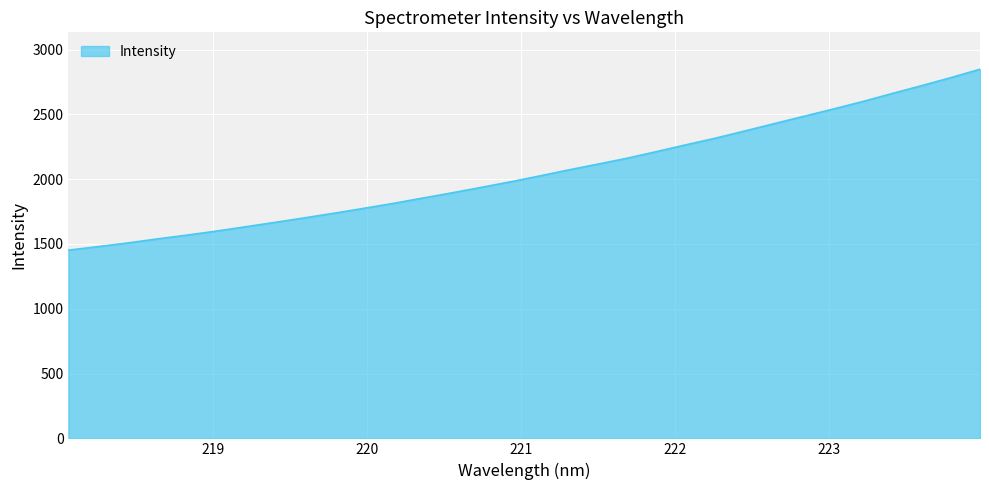

How many lines are shown in the chart?

1